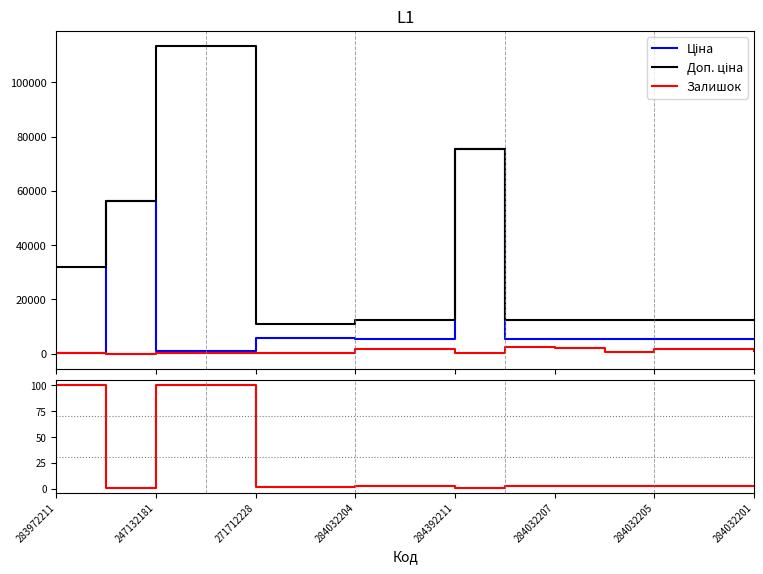

Rank the series by their maximum value, from lowest to highest.

Доп. ціна / Ціна, Залишок, Ціна, Доп. ціна